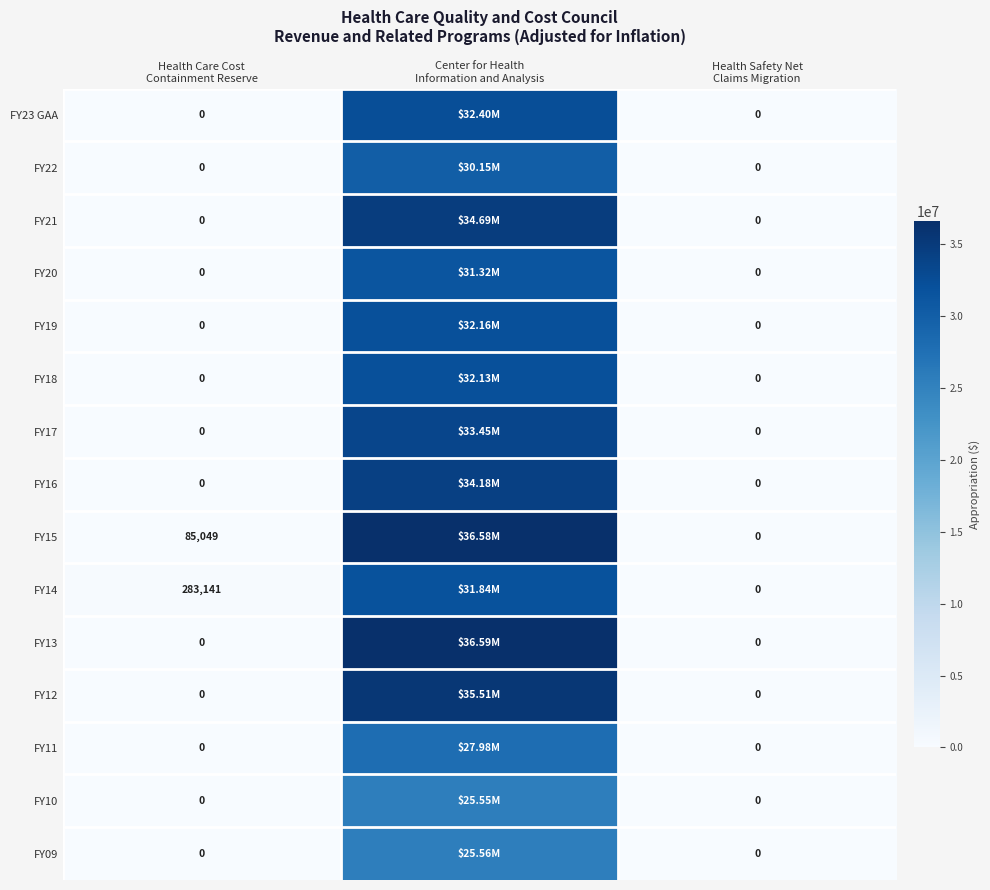

What is the sum of the FY15 values at Health Safety Net Claims Migration and Center for Health Information and Analysis?

36577977